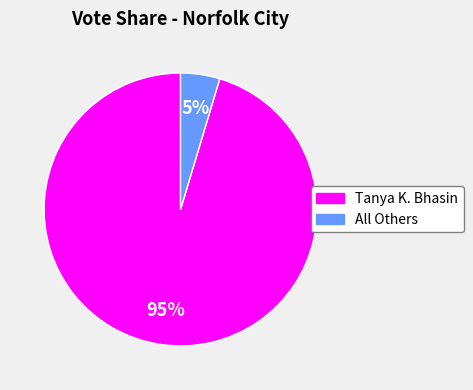

Is there any slice that represents more than half of the pie?

Yes